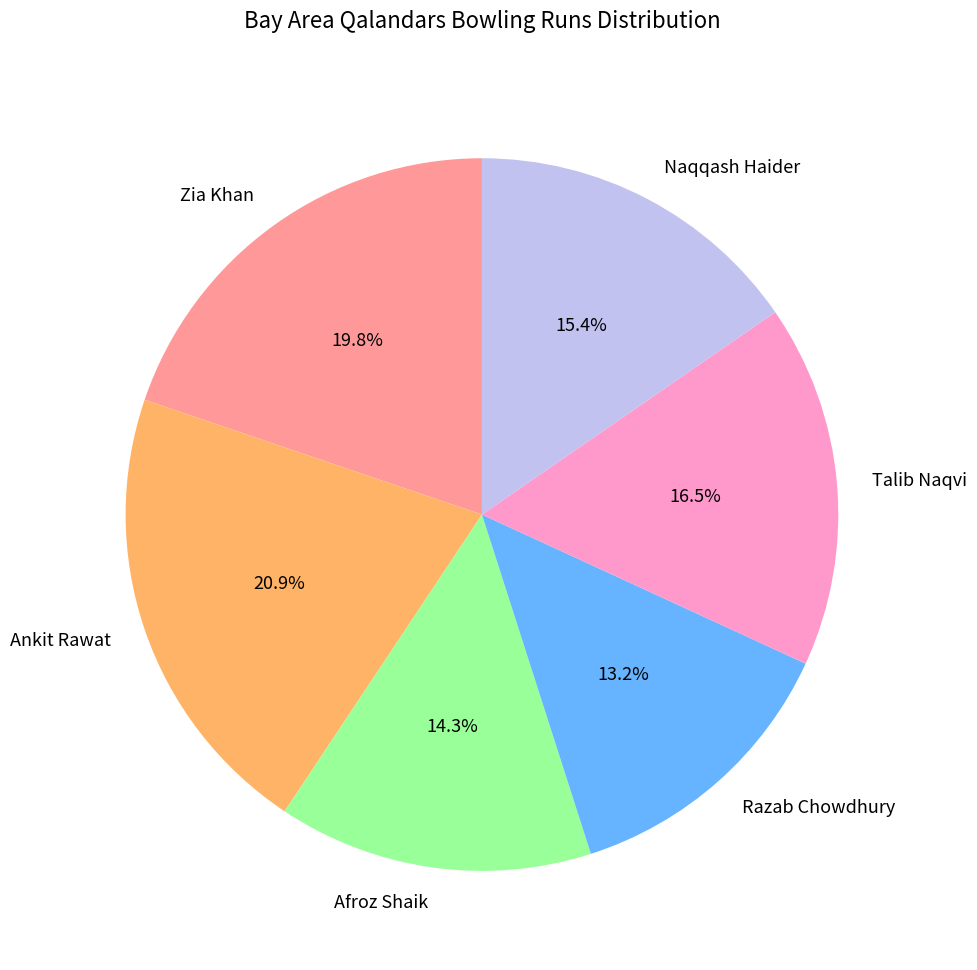

Which slice is the largest?

Ankit Rawat